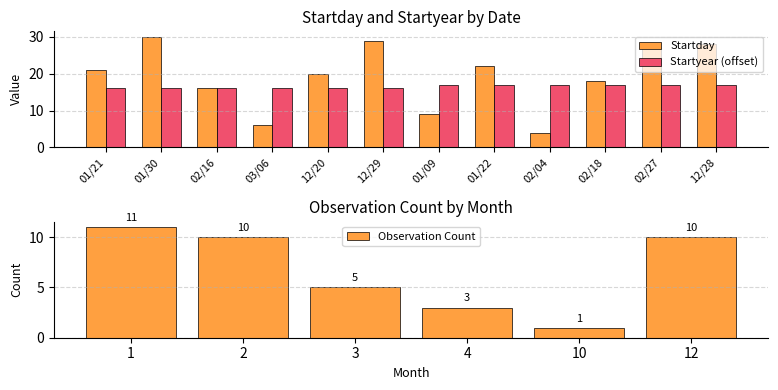

Between 01/21 and 02/27, which series saw the biggest shift?

Startday